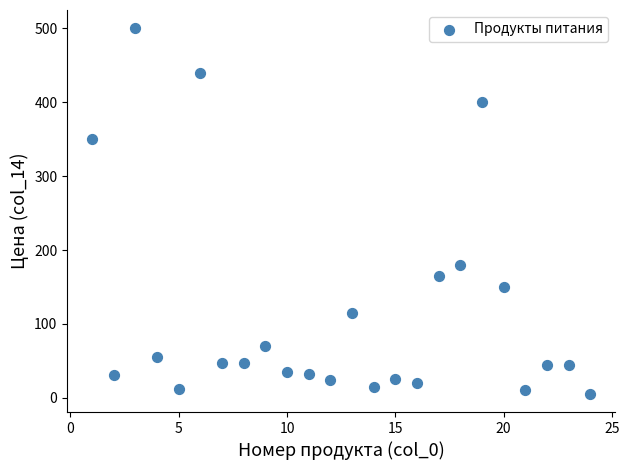

What is the range of Y values (max minus min)?

494.5